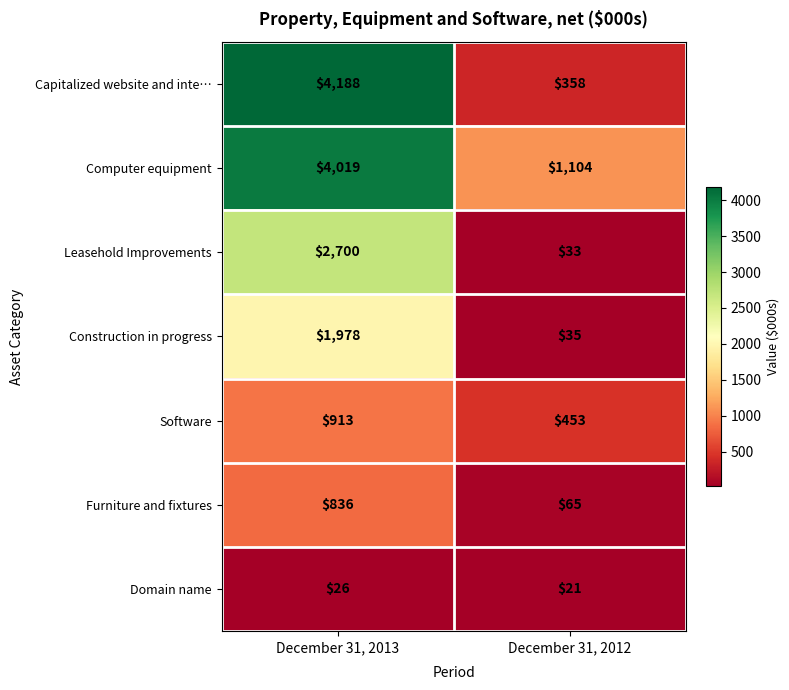

Which category has the lowest value across all series?

December 31, 2012